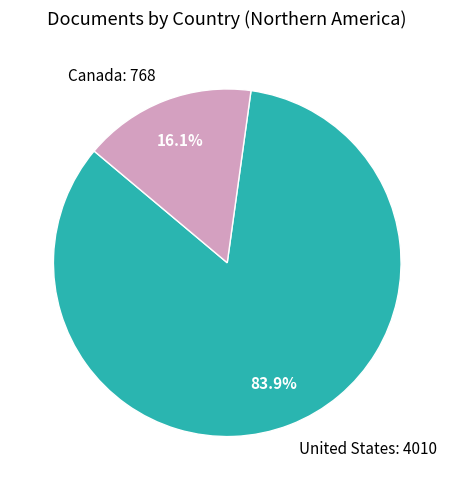

To the nearest percent, what percentage of the pie is Canada?

16%